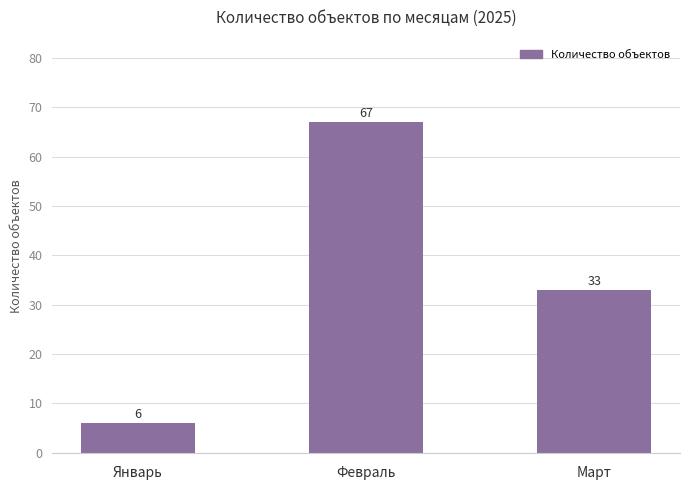

How many bars are there in total?

3